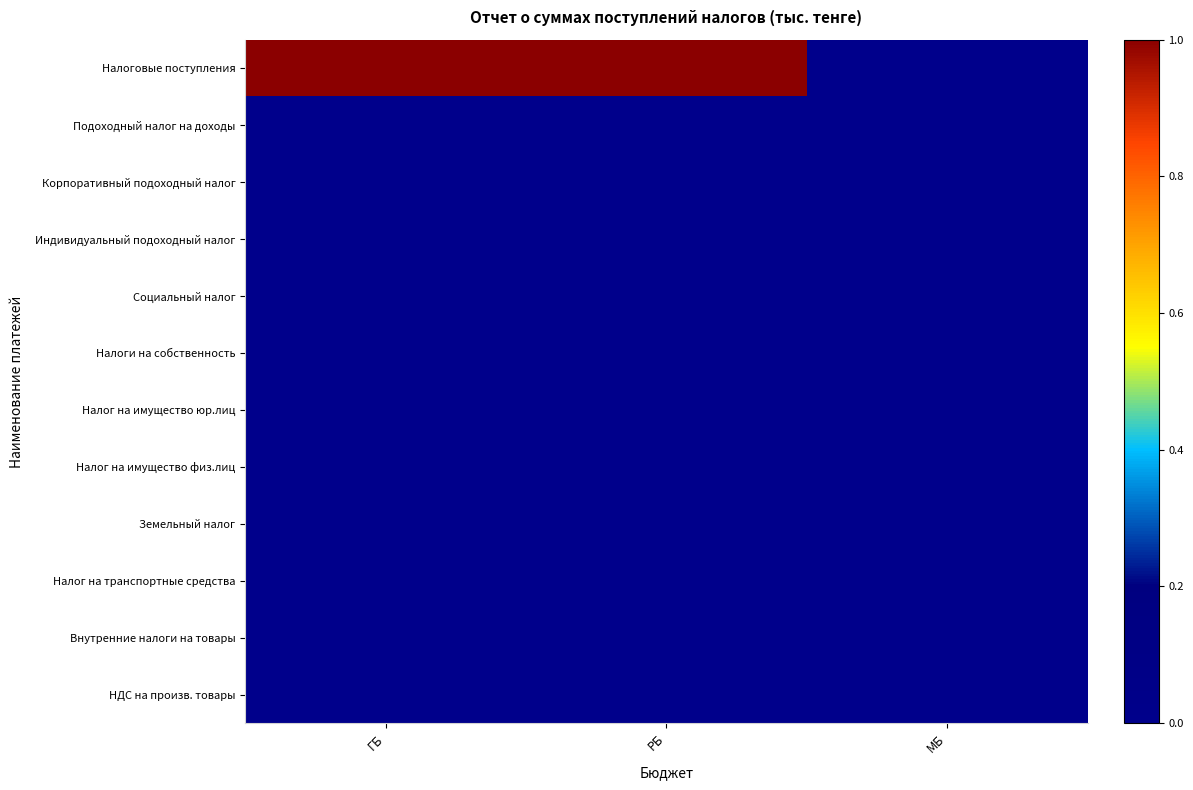

Reading right to left, list all the values displayed in this chart.

Налоговые поступления: МБ=0	РБ=1	ГБ=1
Подоходный налог на доходы: МБ=0	РБ=0	ГБ=0
Корпоративный подоходный налог: МБ=0	РБ=0	ГБ=0
Индивидуальный подоходный налог: МБ=0	РБ=0	ГБ=0
Социальный налог: МБ=0	РБ=0	ГБ=0
Налоги на собственность: МБ=0	РБ=0	ГБ=0
Налог на имущество юр.лиц: МБ=0	РБ=0	ГБ=0
Налог на имущество физ.лиц: МБ=0	РБ=0	ГБ=0
Земельный налог: МБ=0	РБ=0	ГБ=0
Налог на транспортные средства: МБ=0	РБ=0	ГБ=0
Внутренние налоги на товары: МБ=0	РБ=0	ГБ=0
НДС на произв. товары: МБ=0	РБ=0	ГБ=0